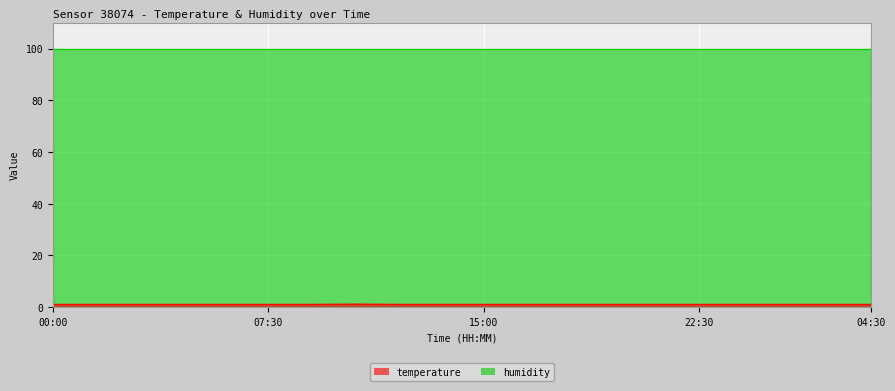

Approximately how many times larger is the value at 06:00 compared to 03:00?

1.0